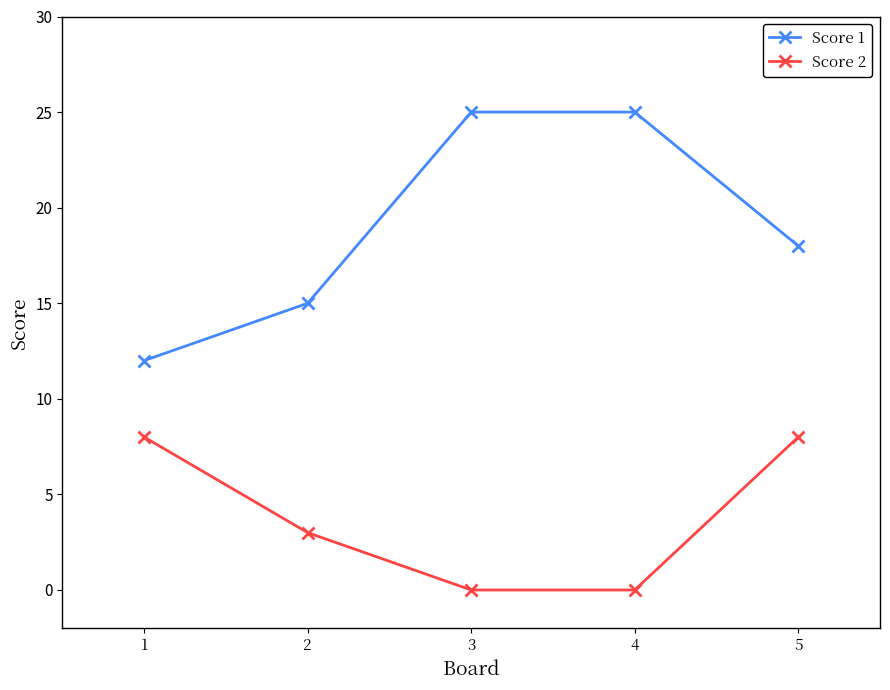

Which series has the largest total across all categories?

Score 1